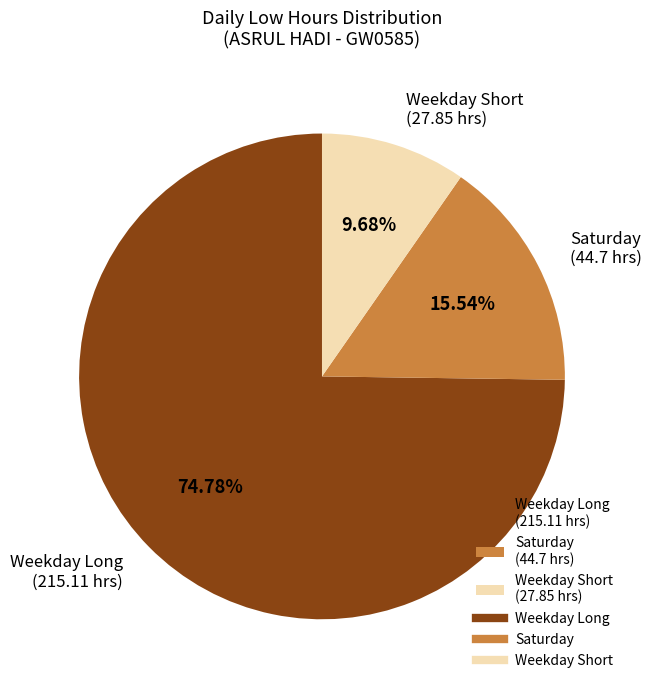

How many slices are in this pie chart?

3